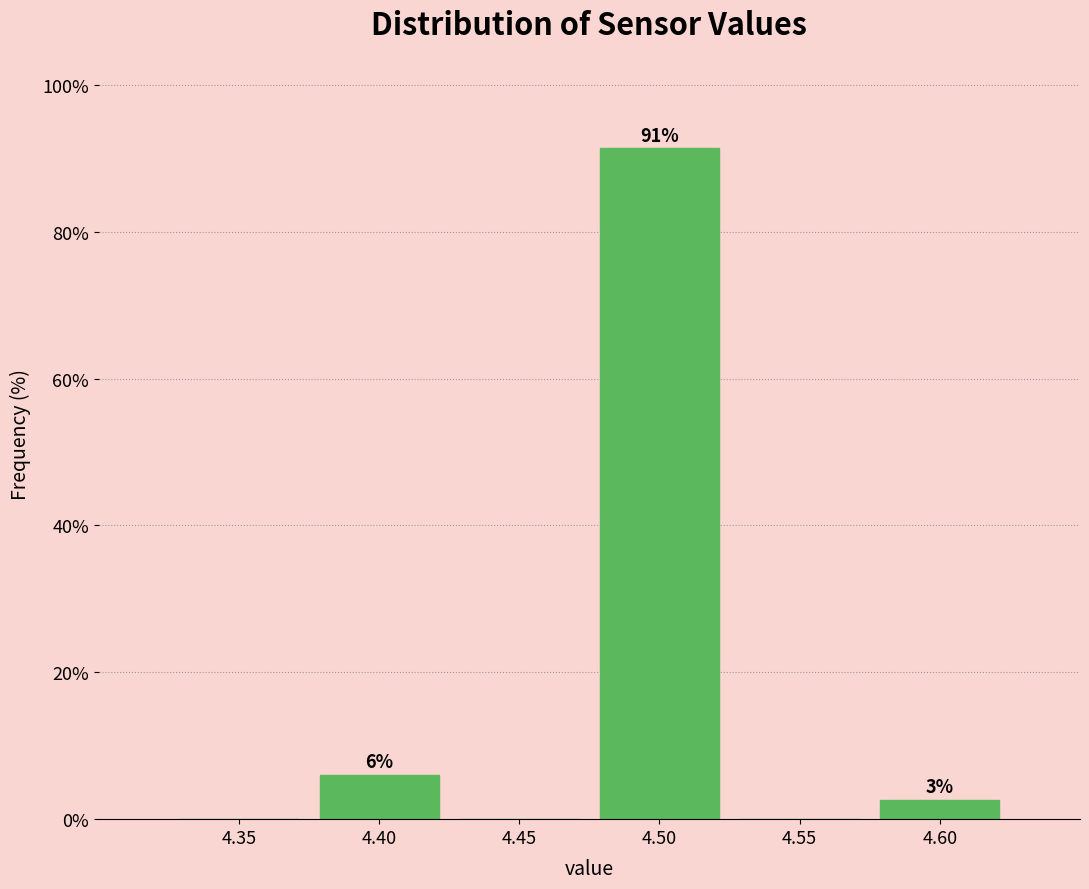

At which category does the chart reach its peak across all series?

4.50